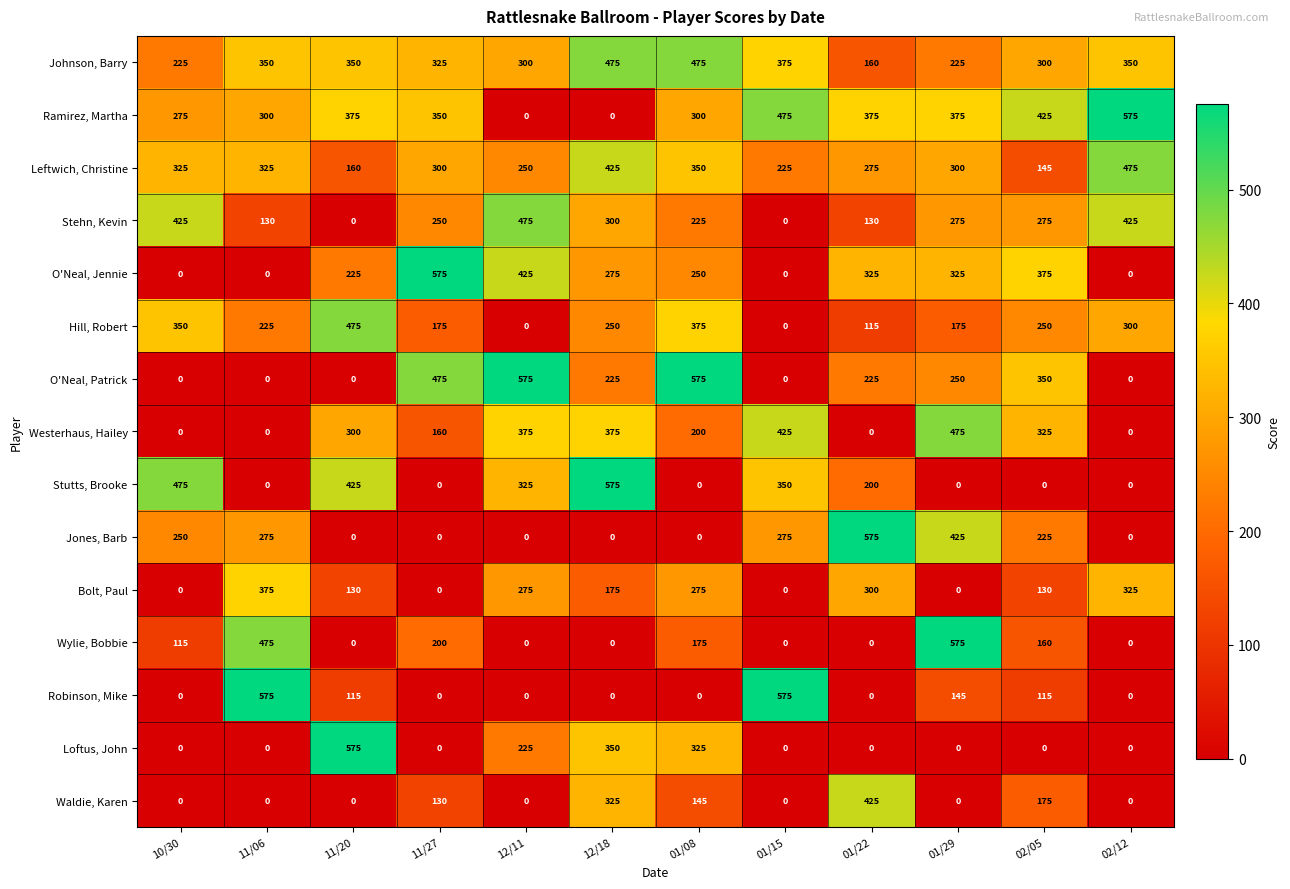

The Leftwich, Christine series shows 225 at 01/15. True or false?

True